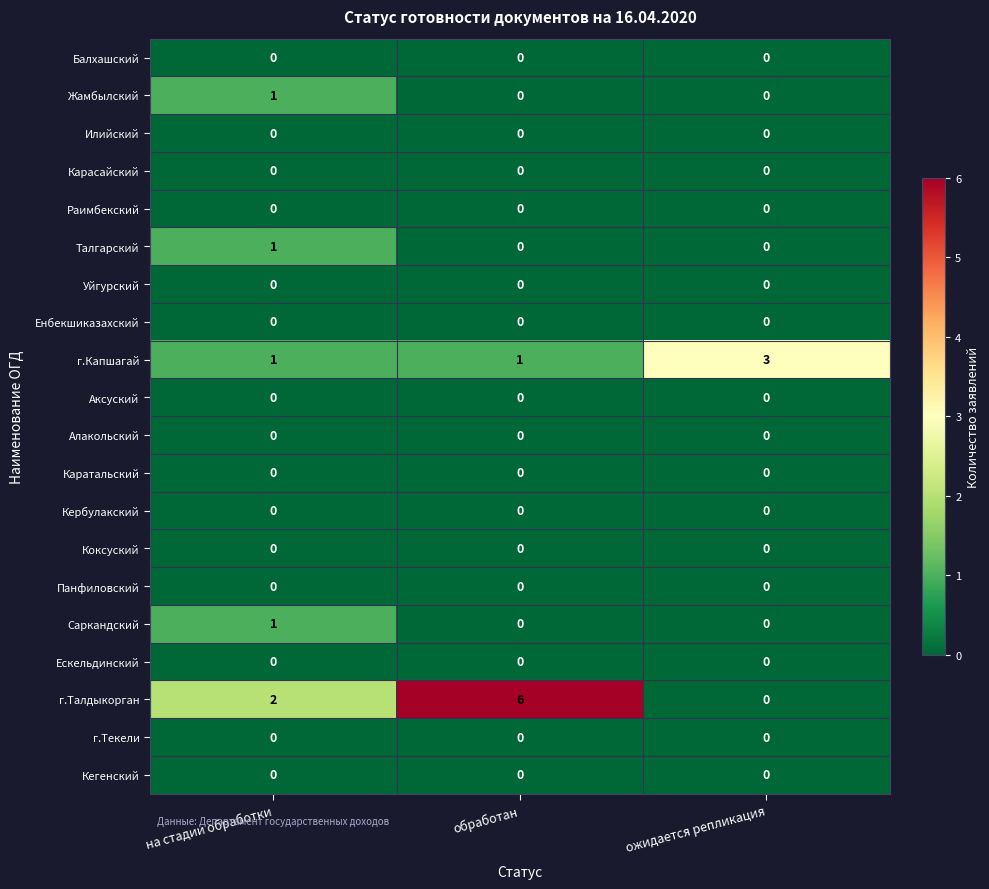

At which category is the sum across all series the highest?

обработан